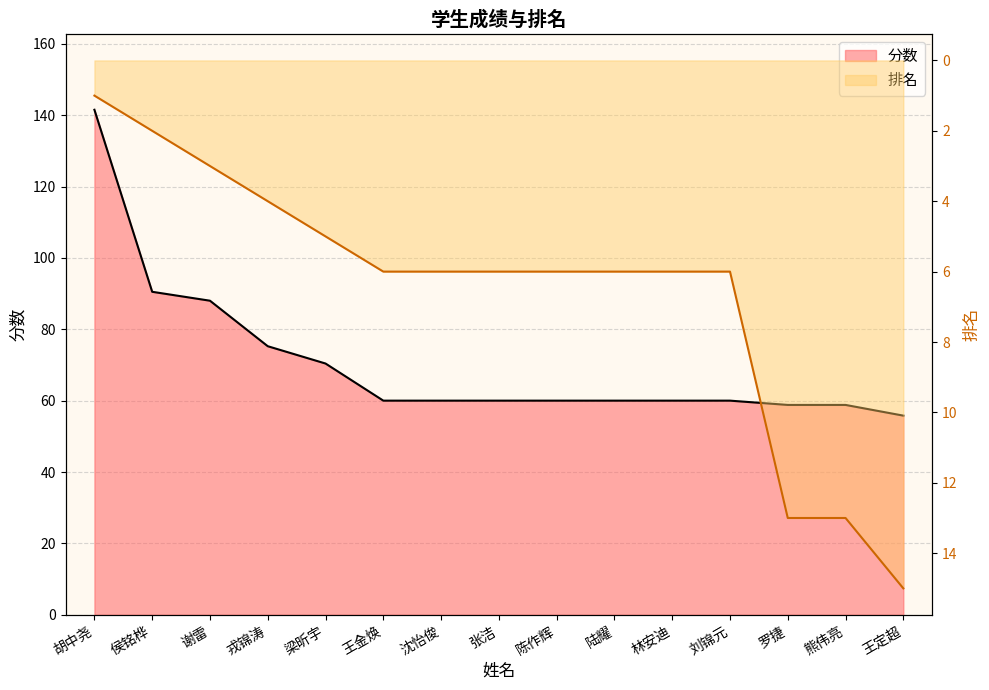

What is the minimum value for 分数?

55.8